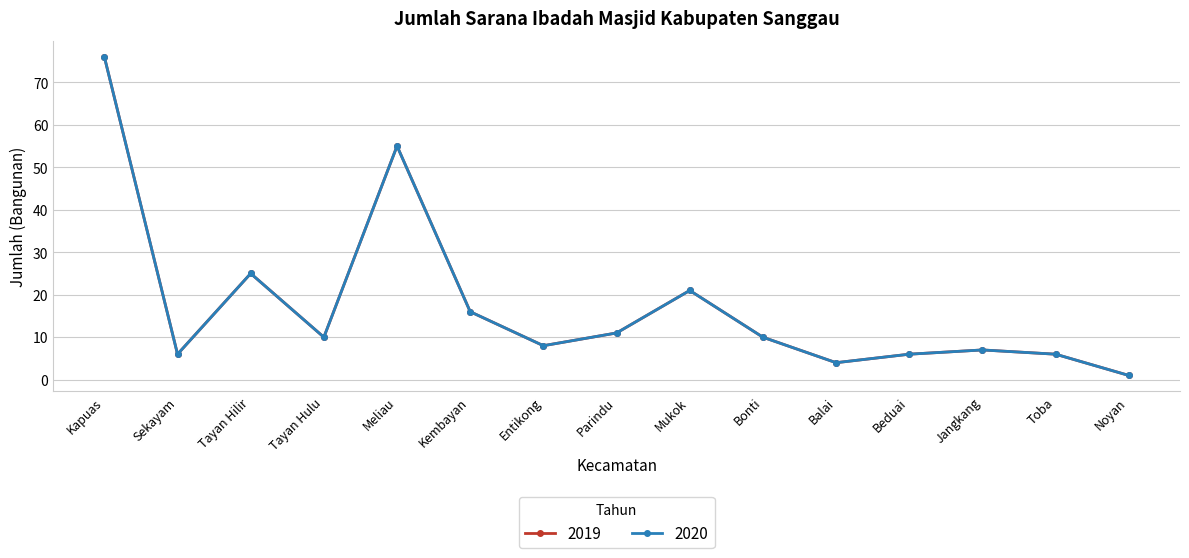

In 2019, how many points are lower than both neighbors (excluding endpoints)?

4